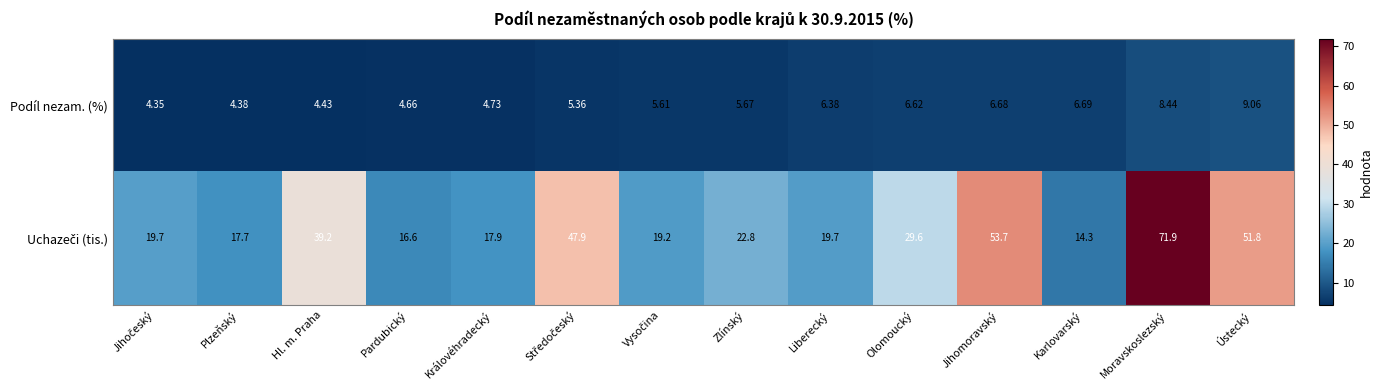

Which category has the highest value in the Podíl nezam. (%) series?

Ústecký